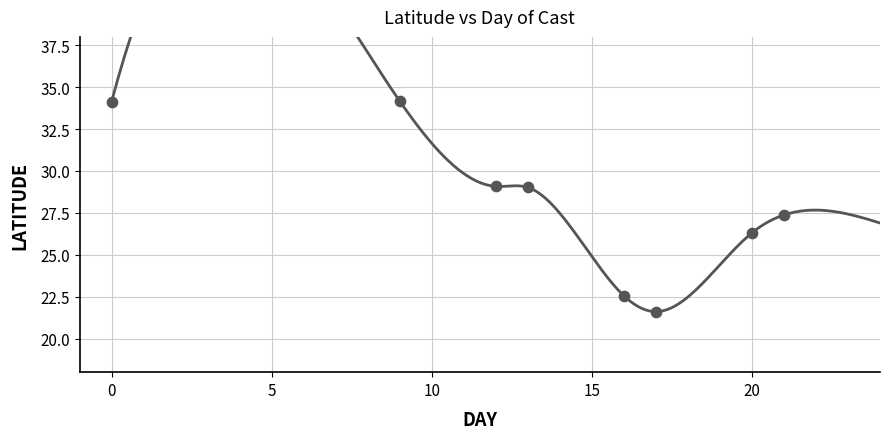

Which has a higher value, 28 or 16?

28